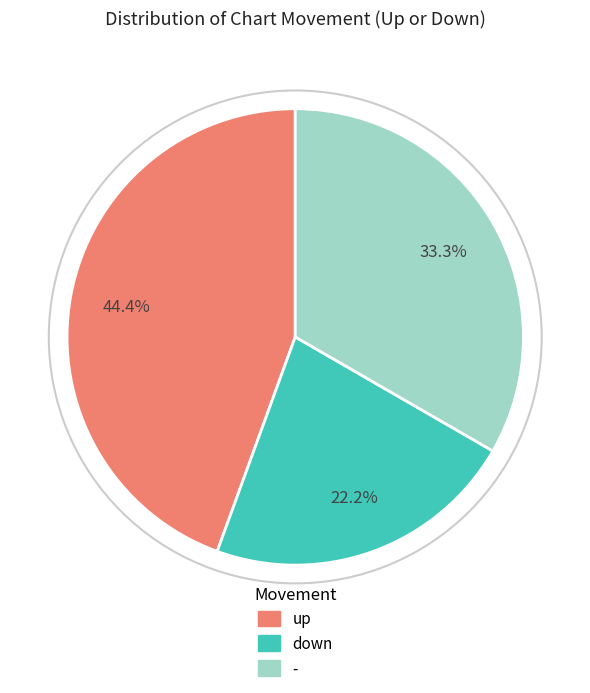

How many segments does this pie chart have?

3